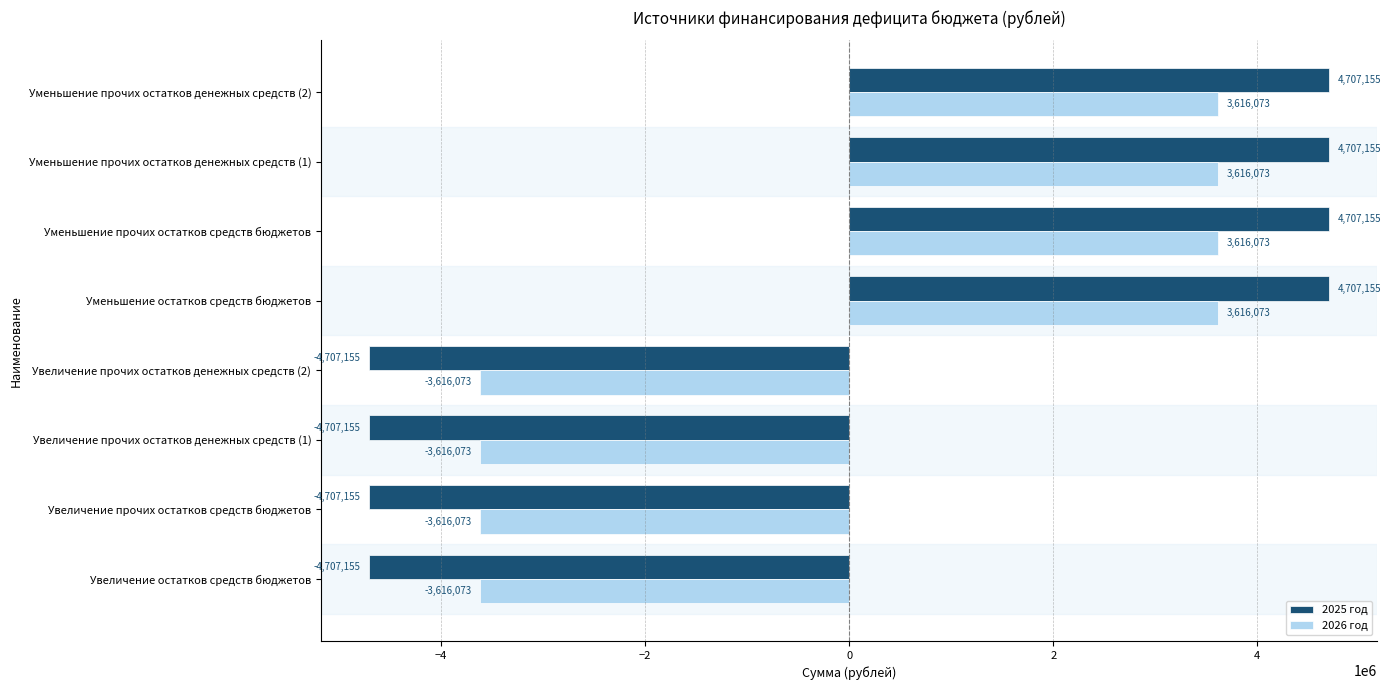

What is the maximum value shown in the chart?

4707154.8